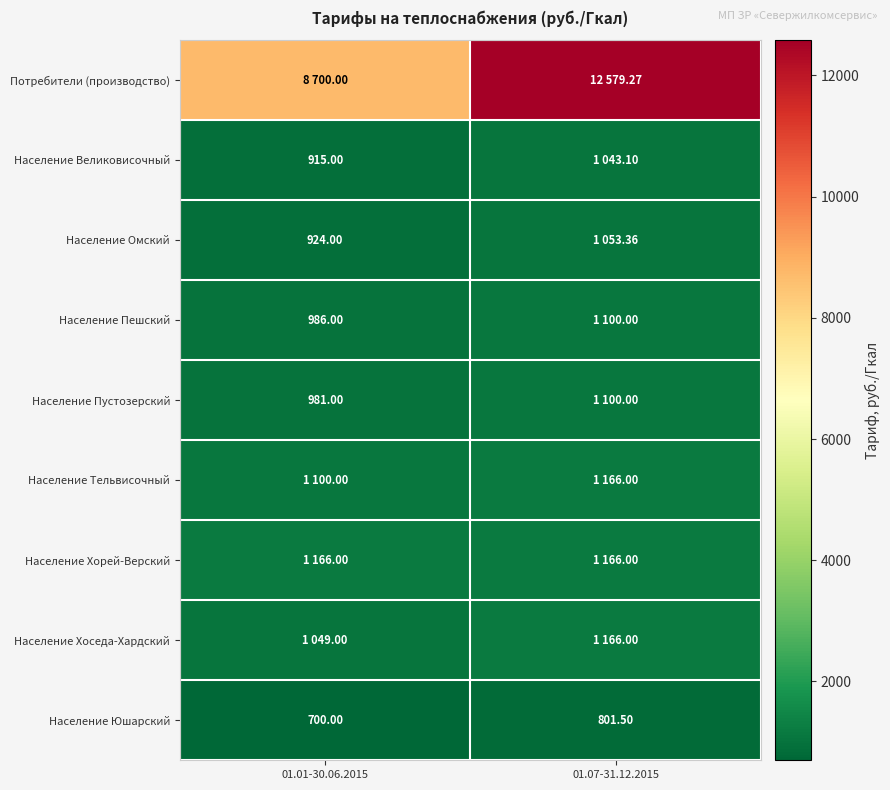

How many data points in Население Хоседа-Хардский are less than 1166?

1